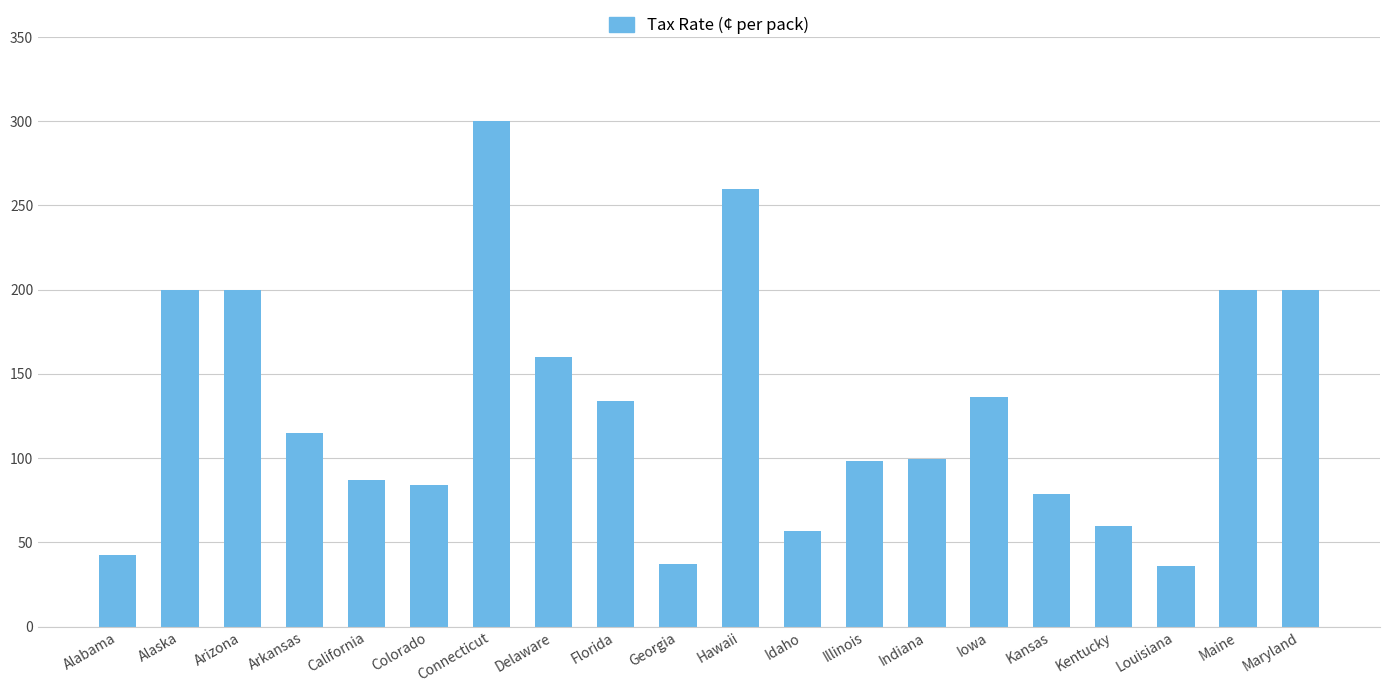

The value at Alabama is 42.5. True or false?

True